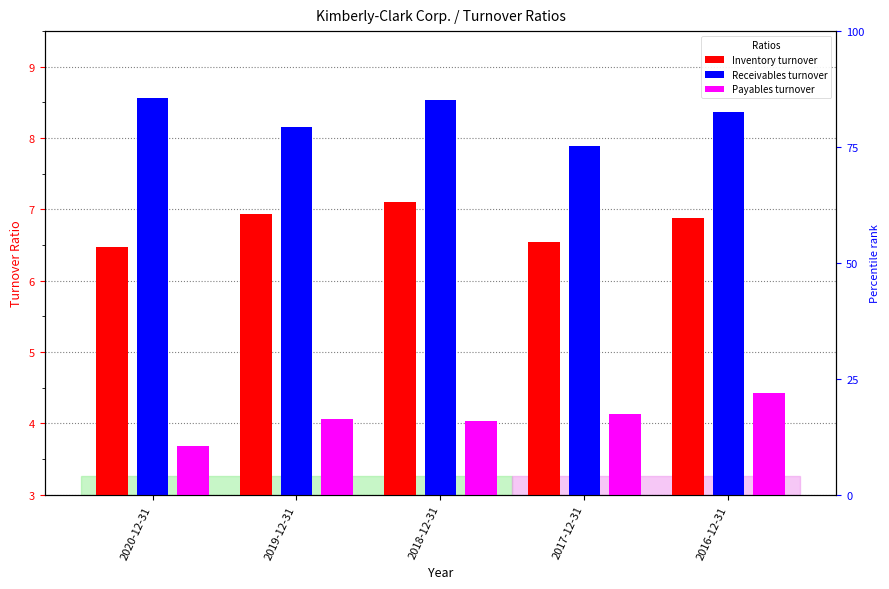

What is the difference between the highest and lowest values at 2018-12-31?

4.5